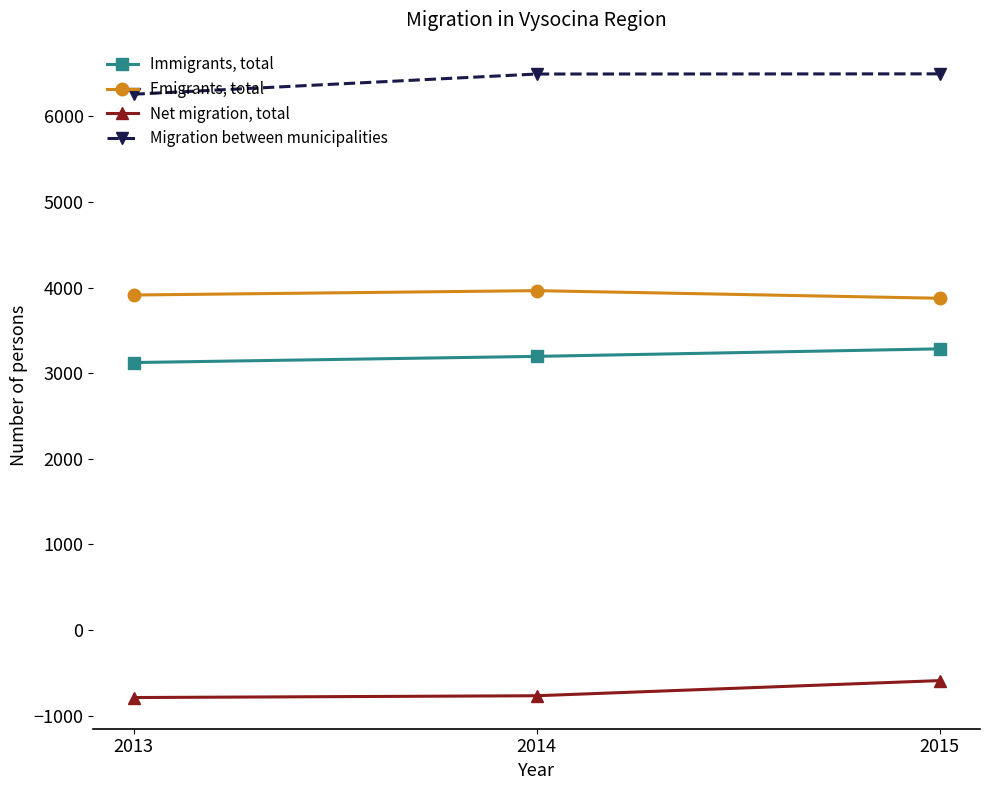

List the series in order of their peak value, highest first.

Migration between municipalities, Emigrants, total, Immigrants, total, Net migration, total